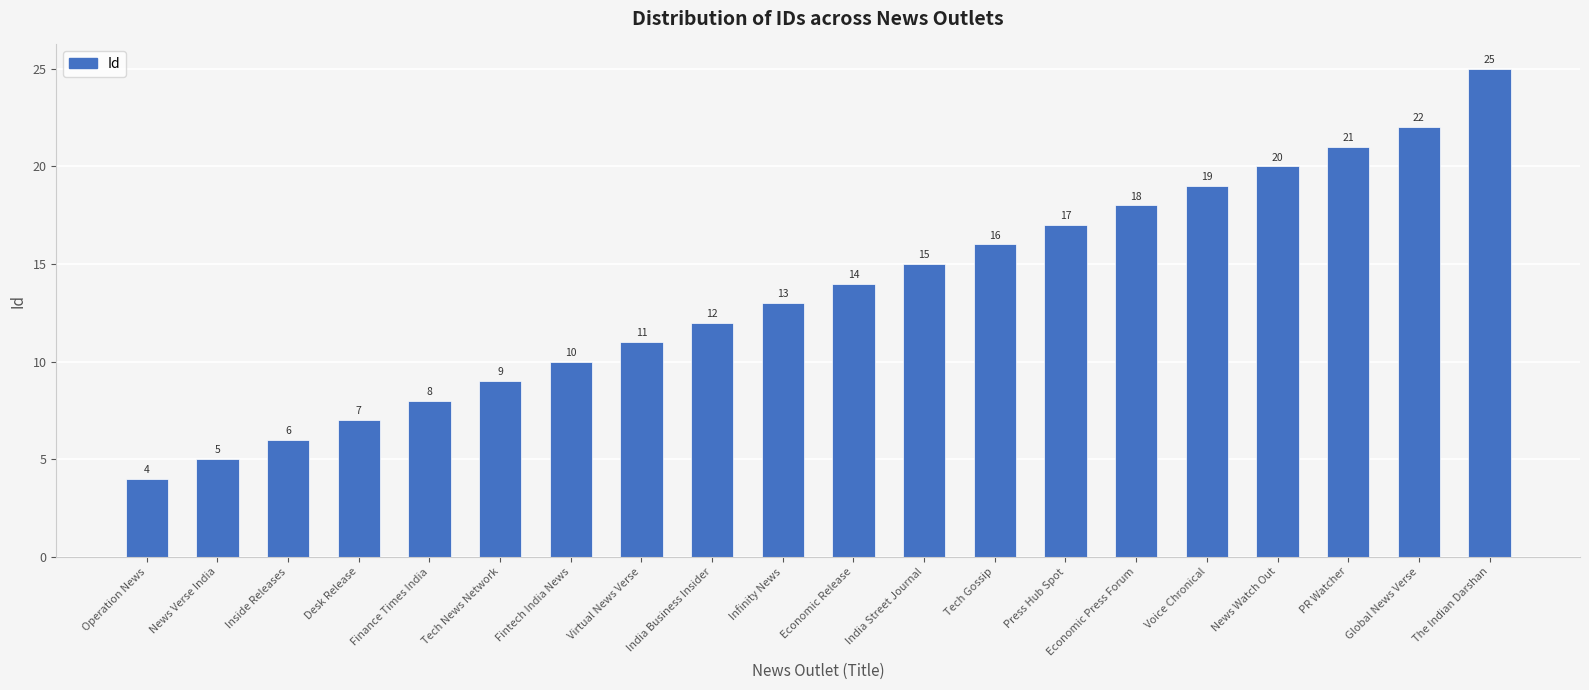

What is the label of the 18th bar from the left?

PR Watcher